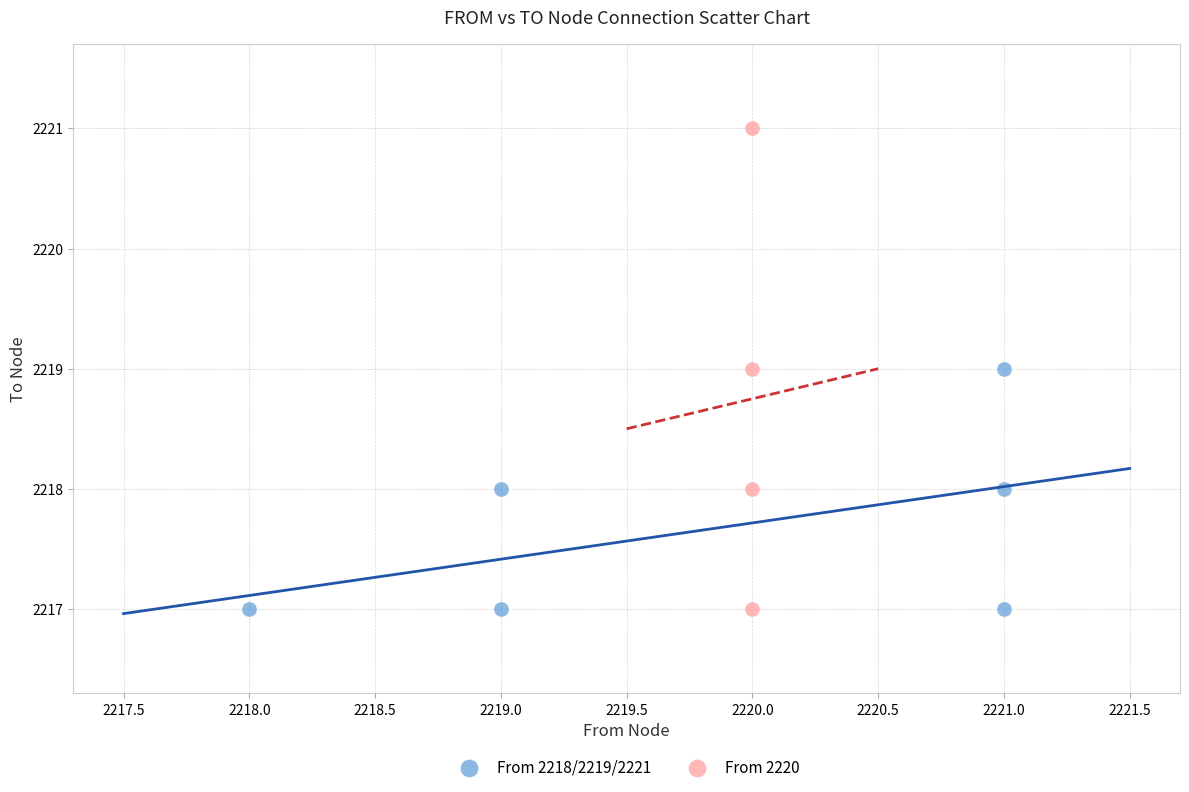

Which series has the largest Y range (max minus min)?

From 2220